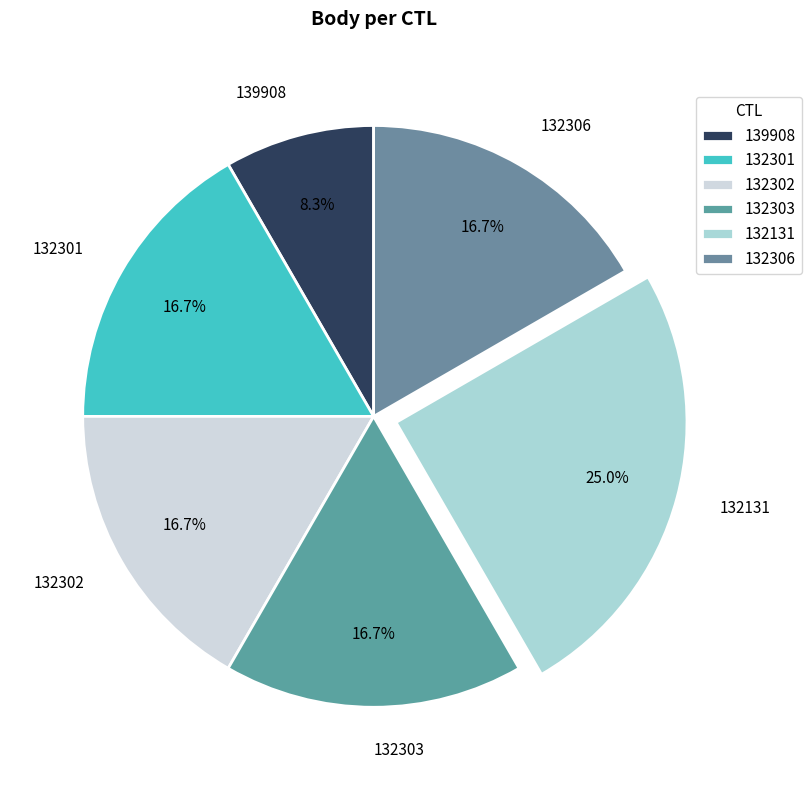

To the nearest percent, what portion does 132302 represent?

17%